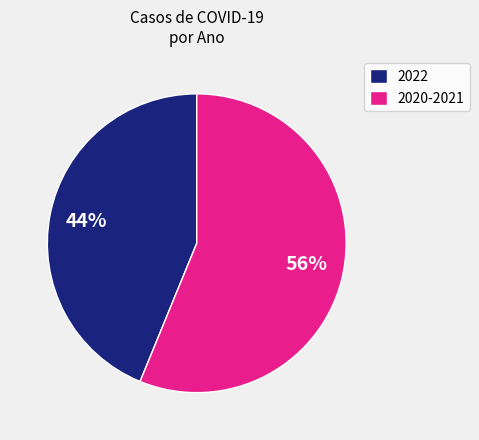

Does any single category account for the majority?

Yes